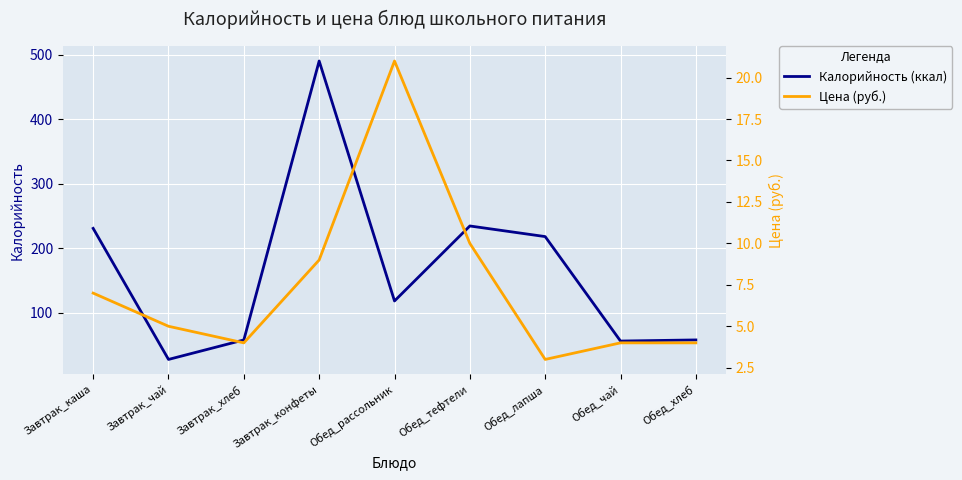

List the labels in order of Цена (руб.) value, largest first.

Обед_рассольник, Обед_тефтели, Завтрак_конфеты, Завтрак_каша, Завтрак_чай, Завтрак_хлеб, Обед_чай, Обед_хлеб, Обед_лапша